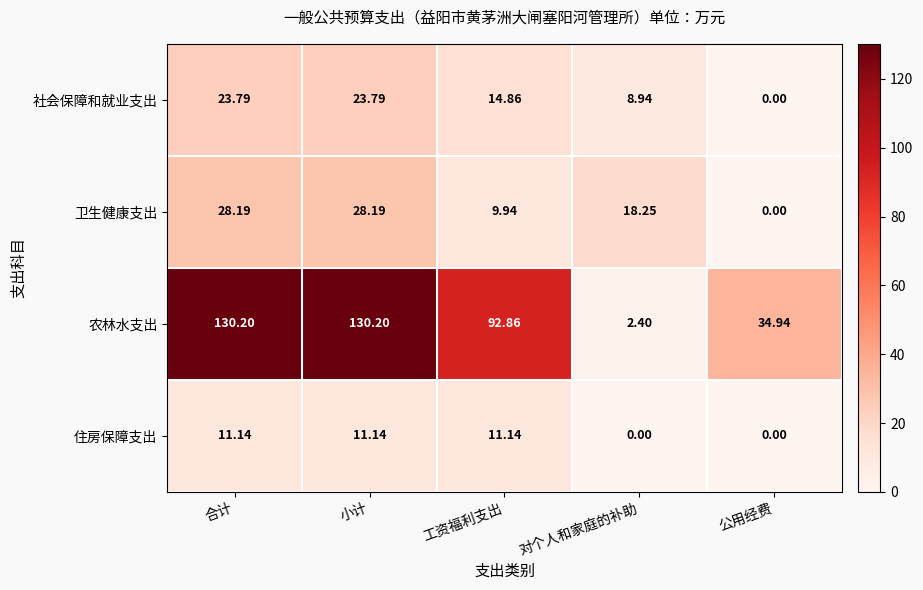

Which series has the largest range (max minus min)?

农林水支出